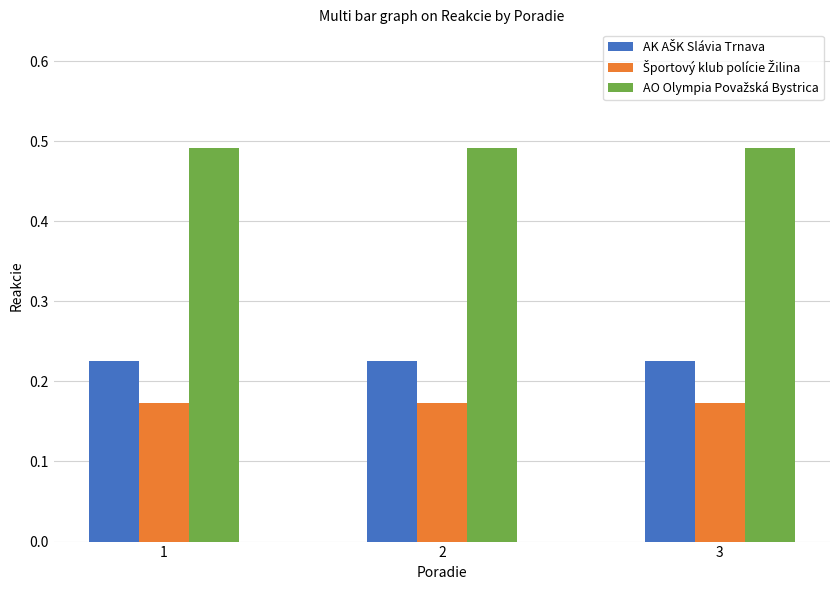

What is the spread (max minus min) of values at 1?

0.3